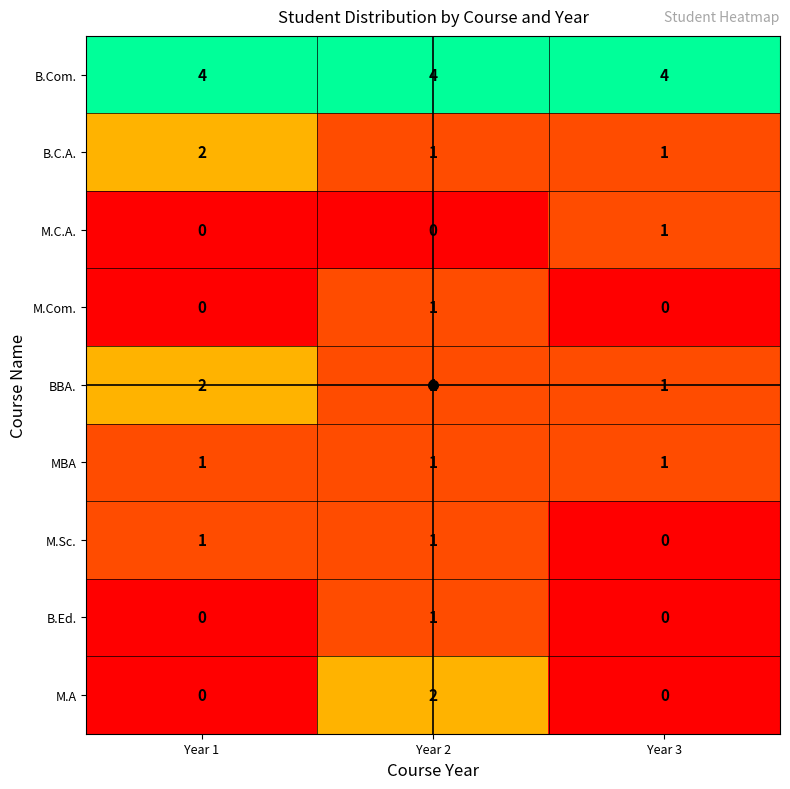

What is the sum of the BBA. values at Year 2 and Year 1?

3